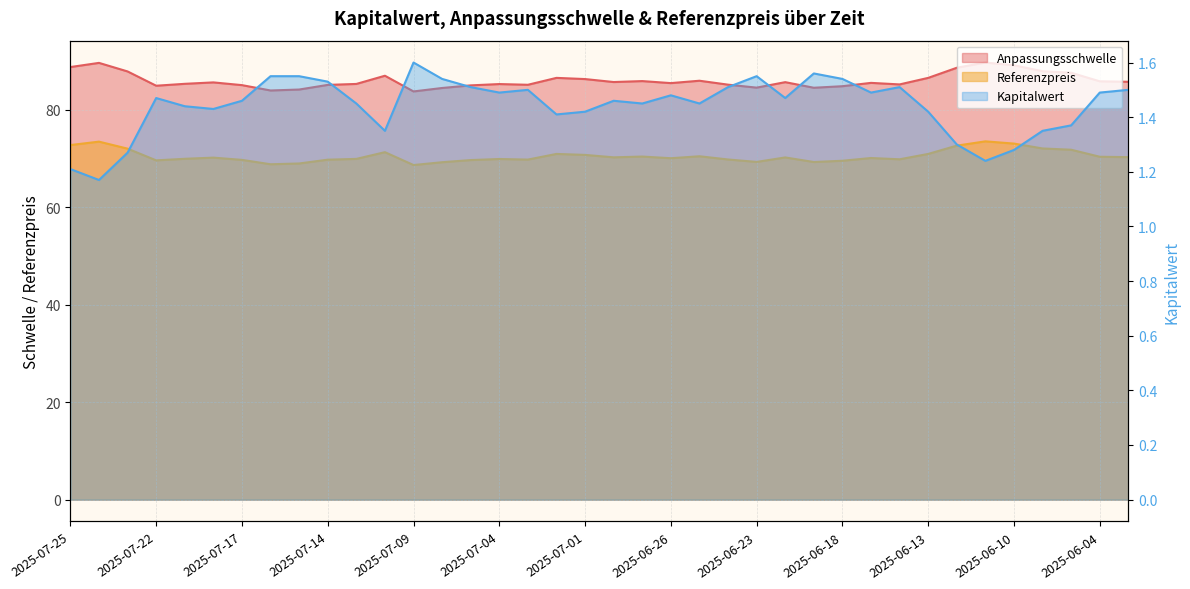

Is it true that Referenzpreis equals 72.0 at 2025-07-23?

True